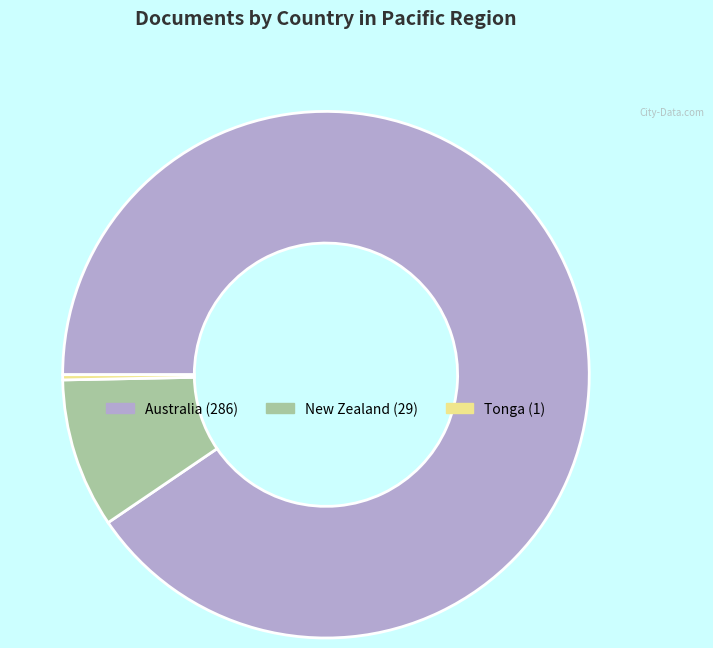

What is the smallest slice in the pie chart?

Tonga